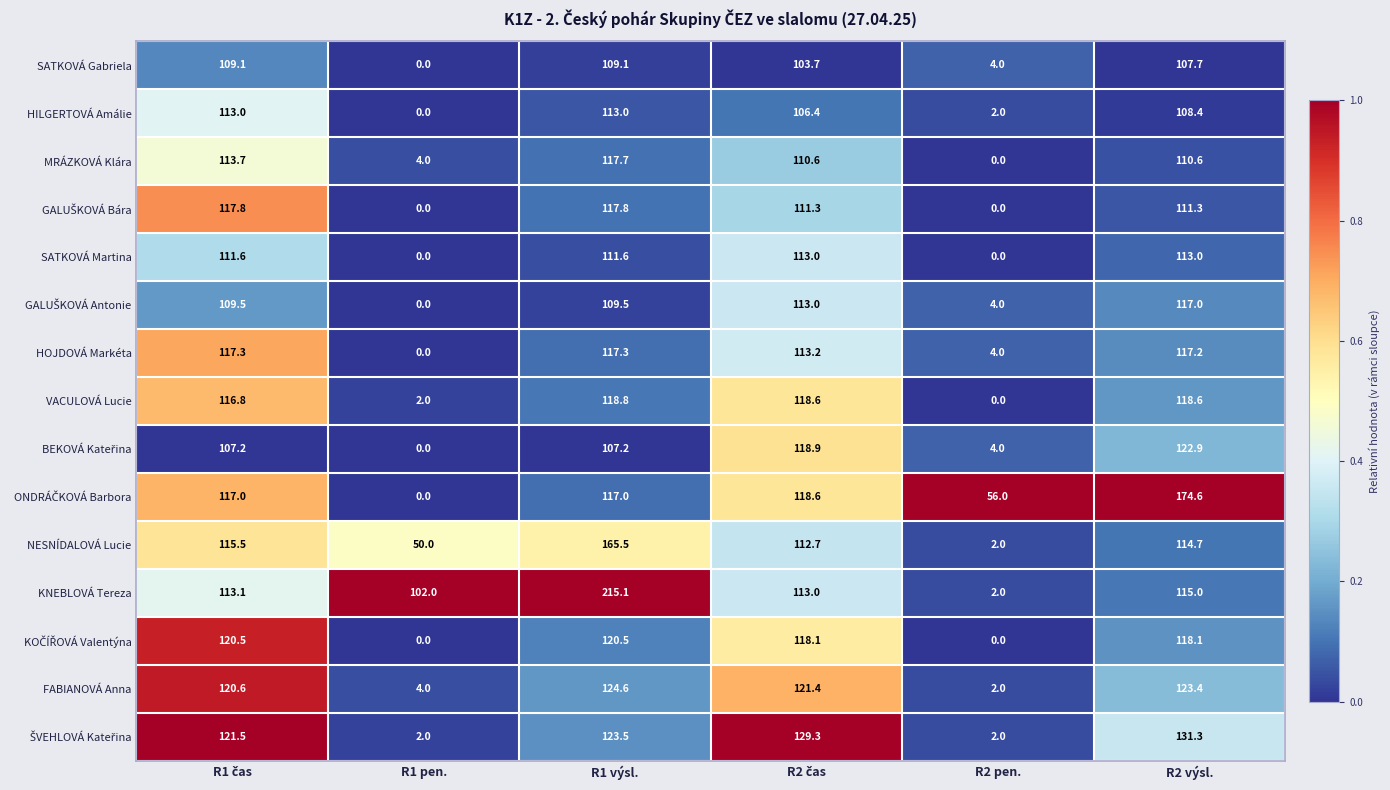

What is the lowest value of the FABIANOVÁ Anna series?

2.0